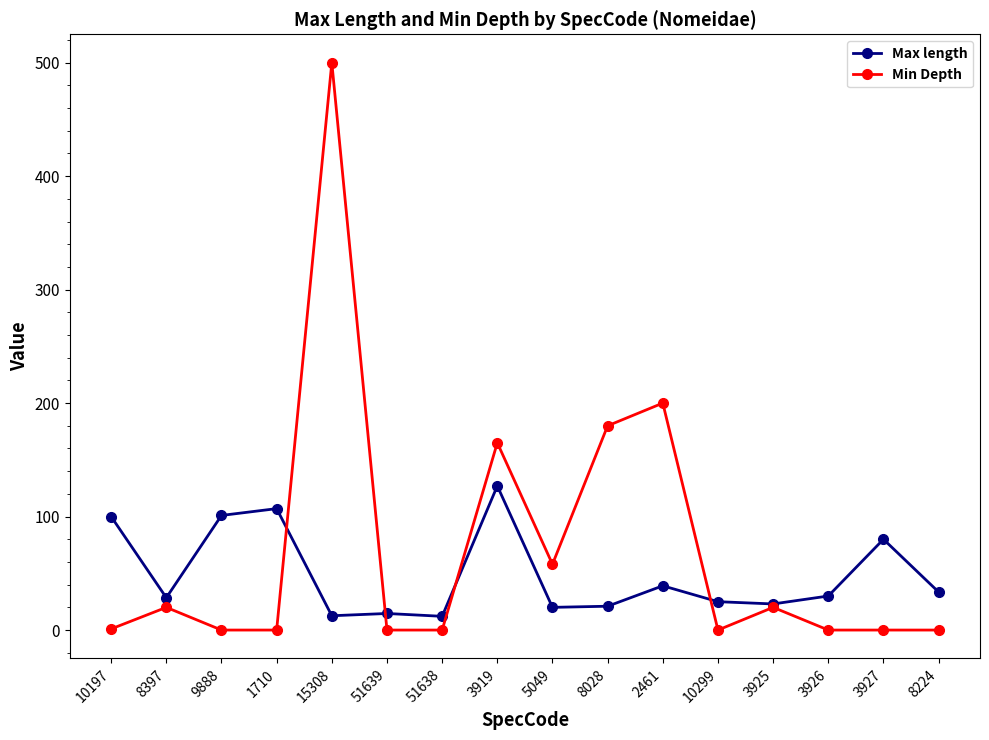

Is it true that Min Depth equals 58.0 at 5049?

True